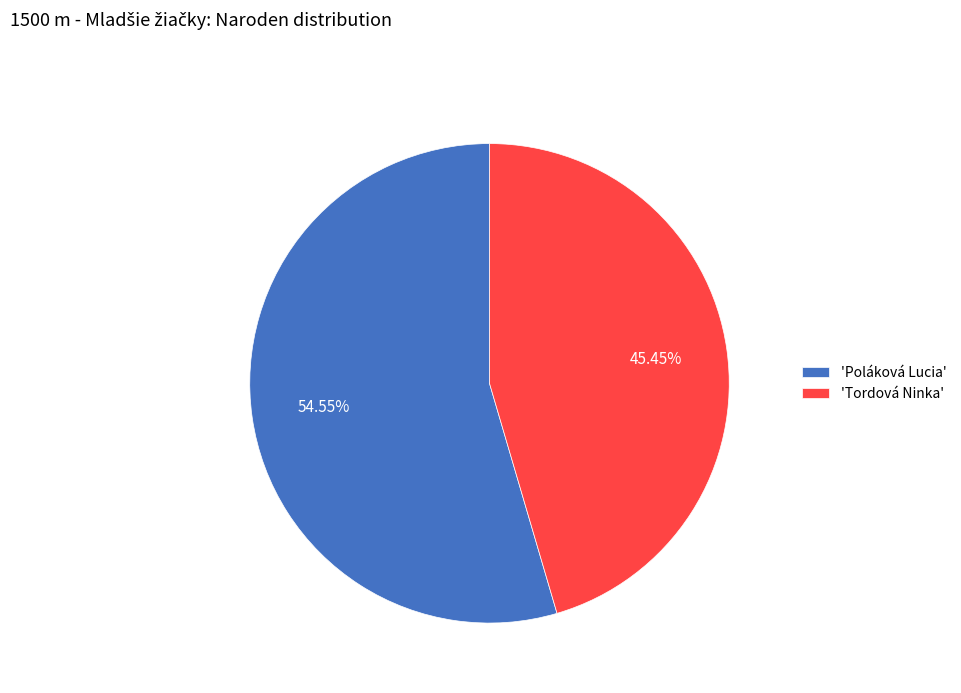

Combined, do 'Poláková Lucia' and 'Tordová Ninka' account for over 50%?

Yes